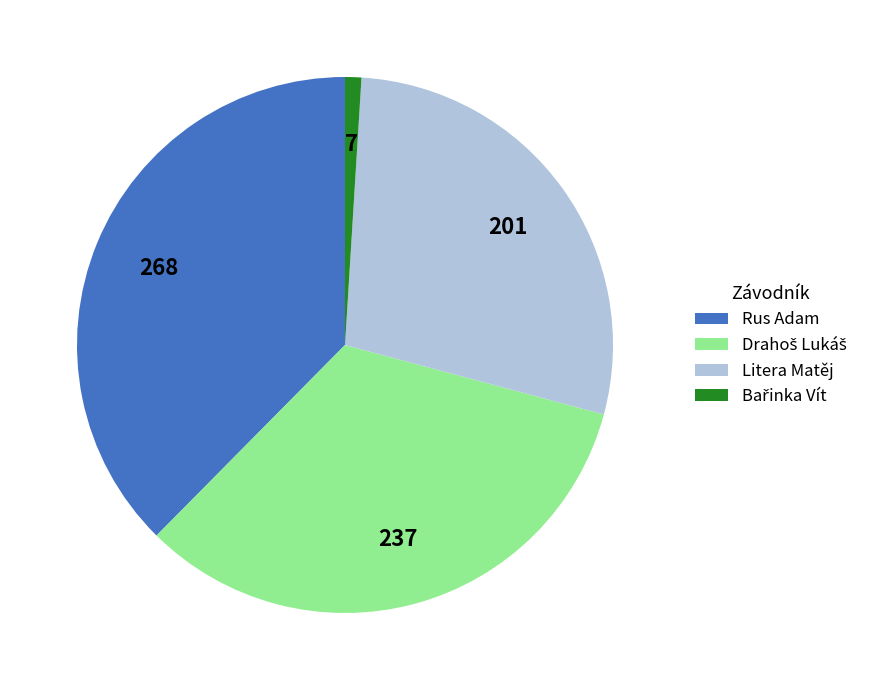

How many segments does this pie chart have?

4